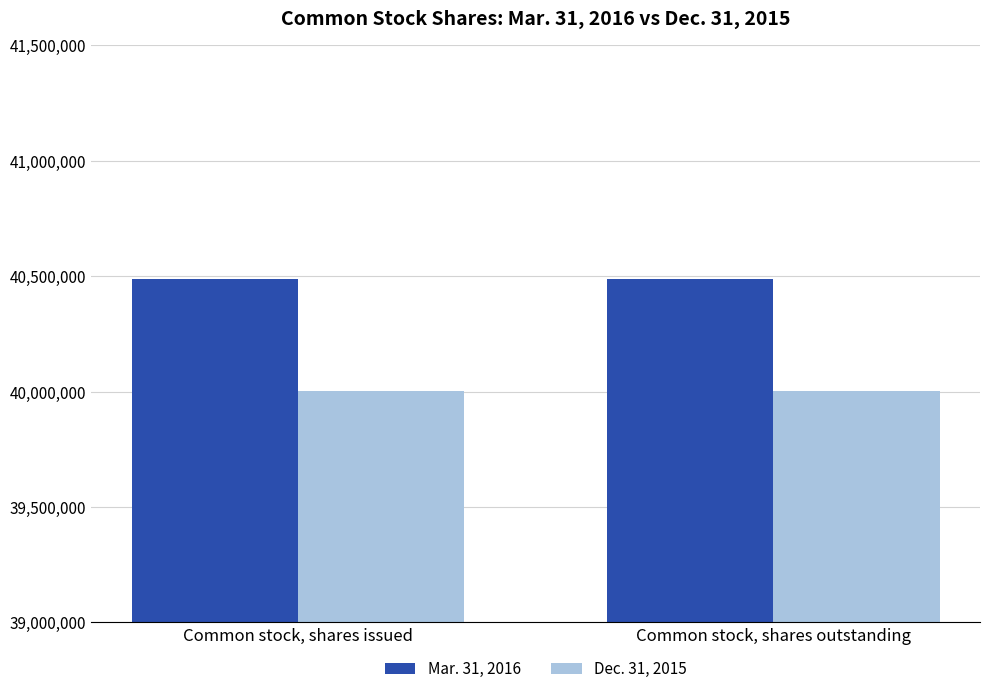

What is the difference between the highest and lowest values at Common stock, shares issued?

482846